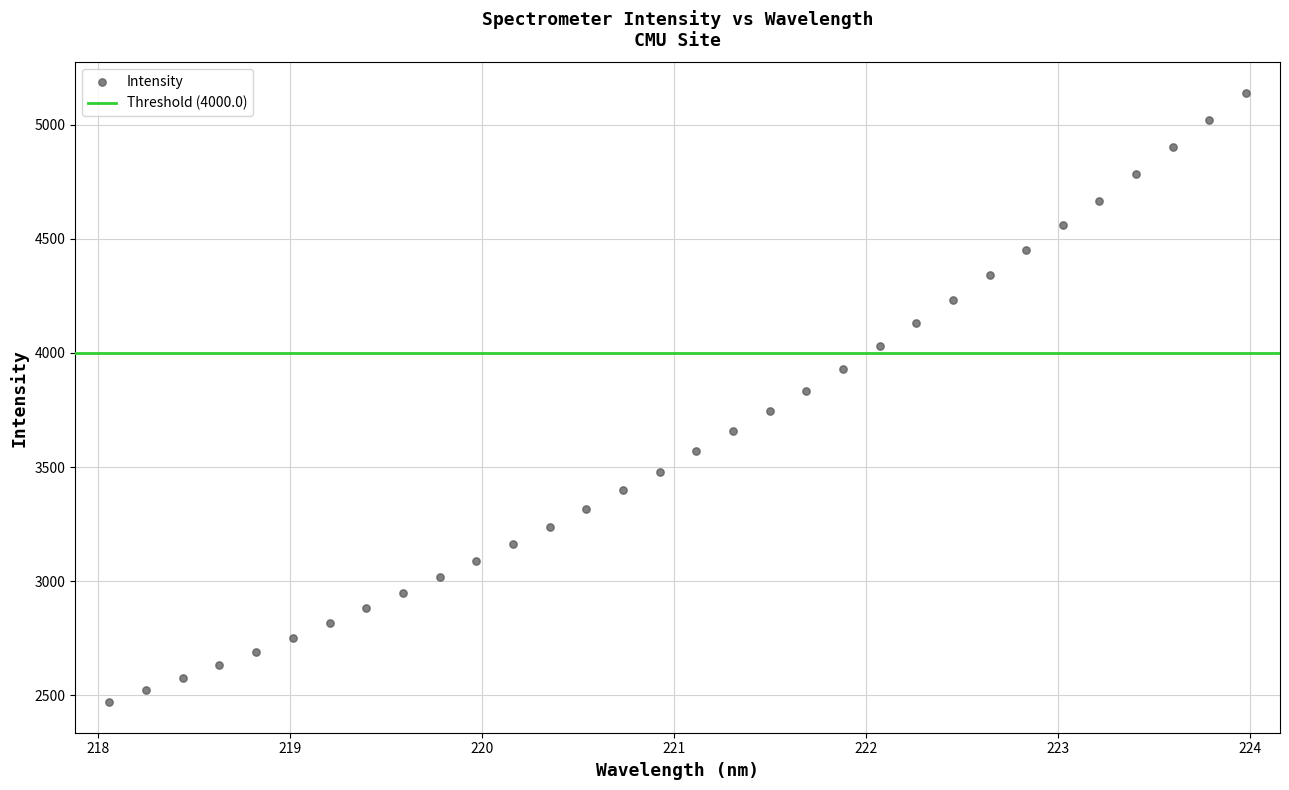

What Y value in the scatter plot is closest to 3804?

3833.5